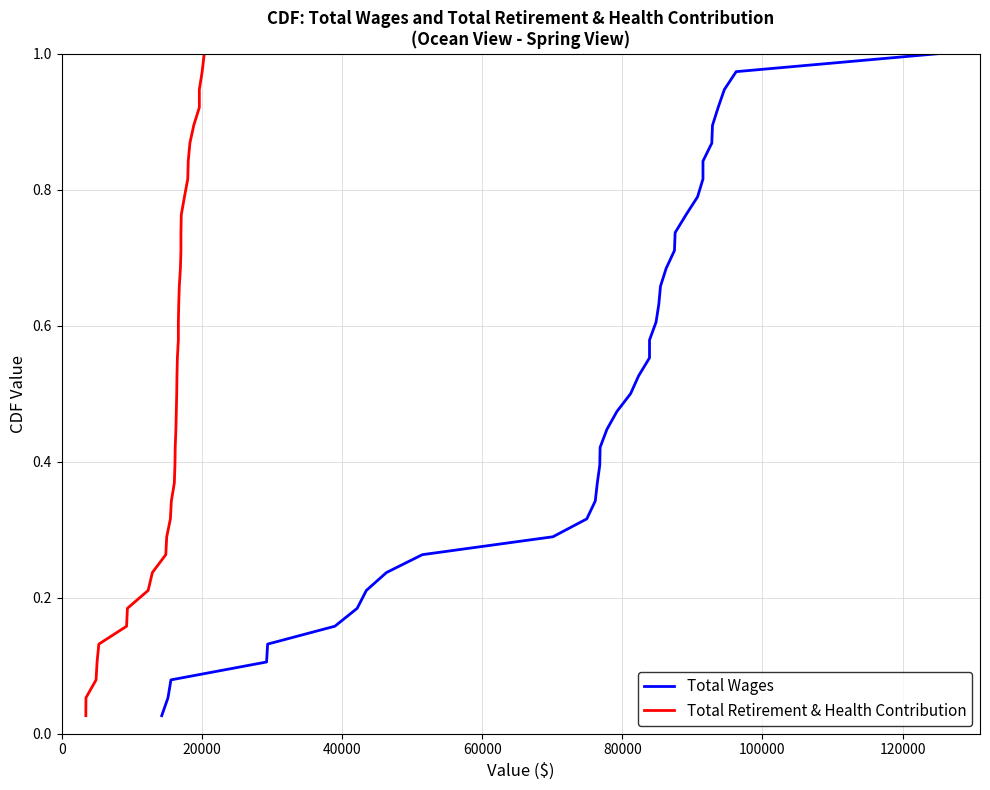

Reading left to right, list all the values displayed in this chart.

Total Wages: 0.0	0.1	0.1	0.1	0.1	0.2	0.2	0.2	0.2	0.3	0.3	0.3	0.3	0.4	0.4	0.4	0.4	0.5	0.5	0.5	0.6	0.6	0.6	0.6	0.7	0.7	0.7	0.7	0.8	0.8	0.8	0.8	0.9	0.9	0.9	0.9	1.0	1.0
Total Retirement & Health Contribution: 0.0	0.1	0.1	0.1	0.1	0.2	0.2	0.2	0.2	0.3	0.3	0.3	0.3	0.4	0.4	0.4	0.4	0.5	0.5	0.5	0.6	0.6	0.6	0.6	0.7	0.7	0.7	0.7	0.8	0.8	0.8	0.8	0.9	0.9	0.9	0.9	1.0	1.0